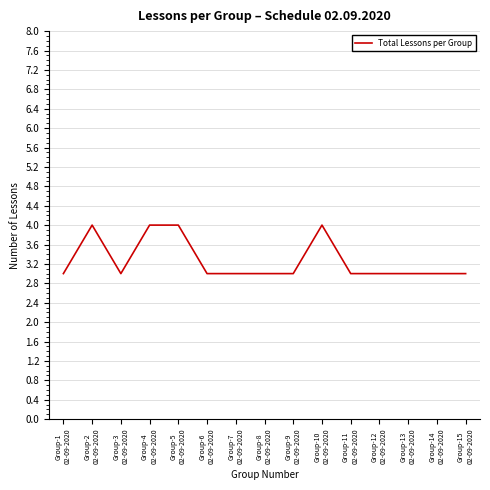

What is the smallest value displayed?

3